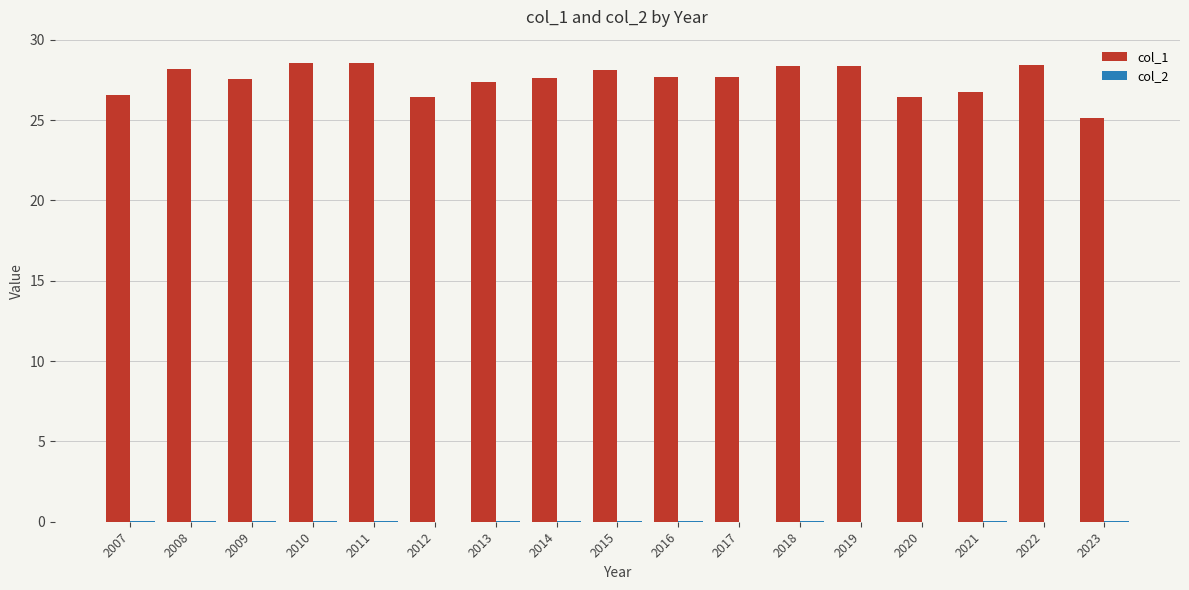

The col_1 series shows 37.6 at 2022. True or false?

False